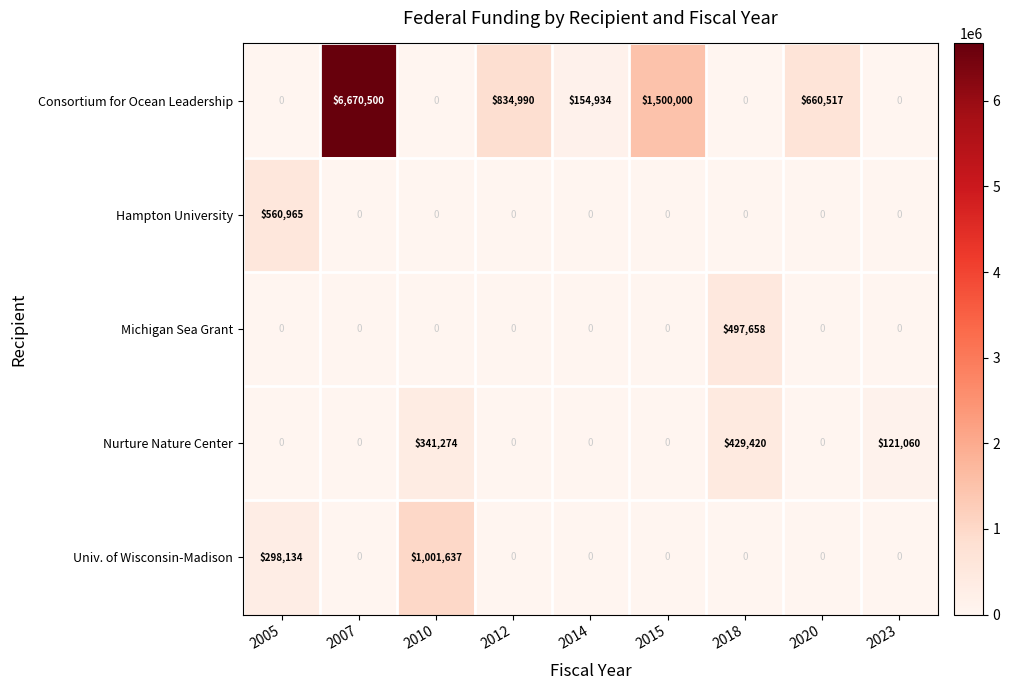

What is the difference between the second highest and second lowest values in the Nurture Nature Center series?

341274